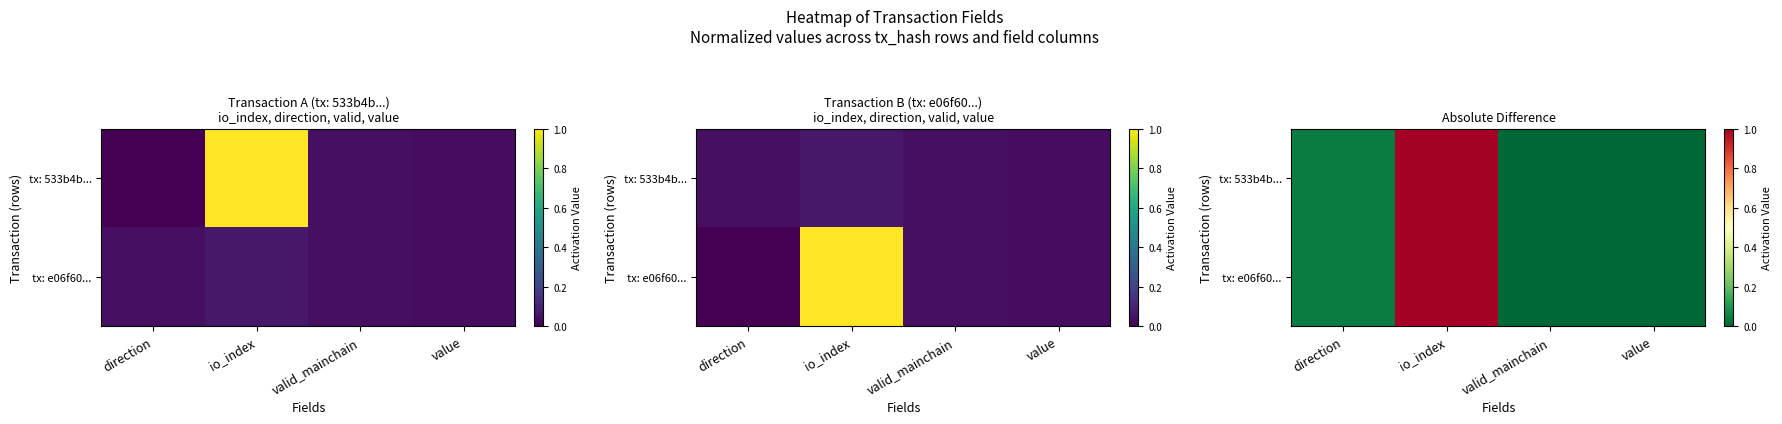

Rank the series by their maximum value, from highest to lowest.

tx: 533b4b..., tx: e06f60...